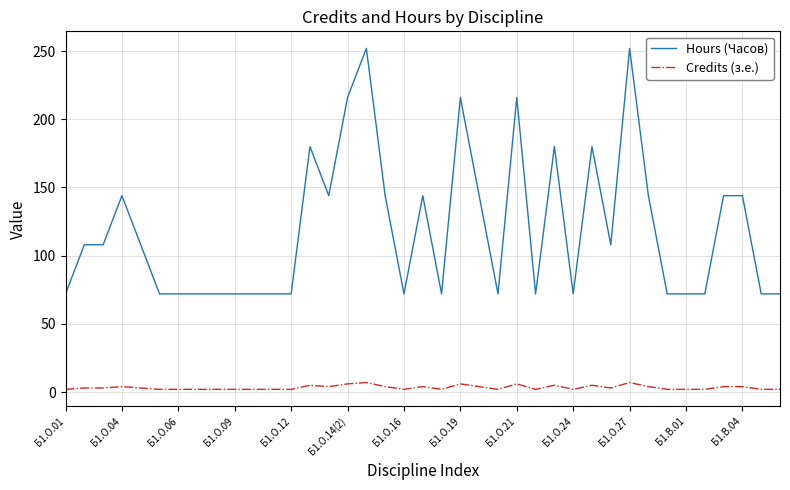

Which series has the largest range (max minus min)?

Hours (Часов)